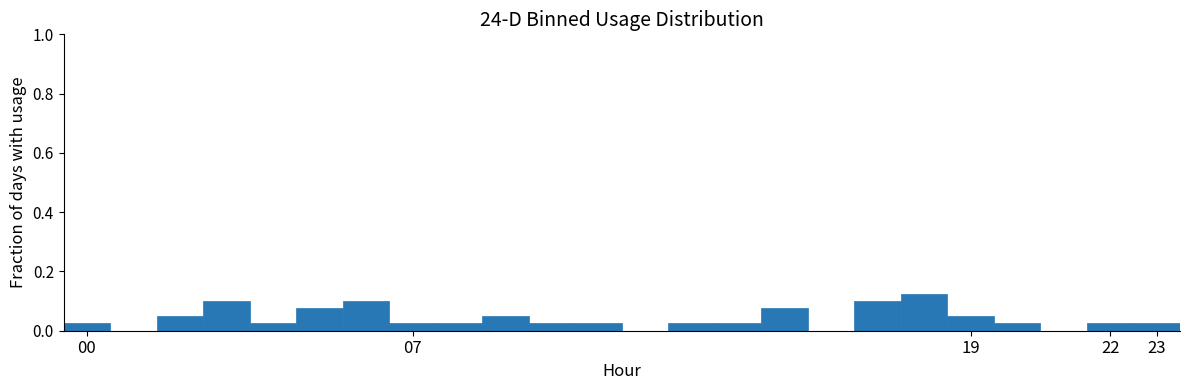

What is the height of the bar covering 3.5 to 4.5 on the x-axis? The values are not printed on the chart, so give them approximately, as read against the axis.

0.02